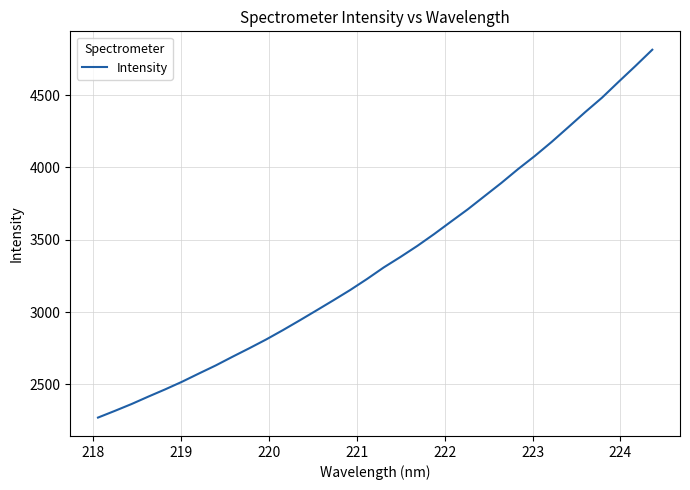

What is the difference between the maximum and minimum values?

2545.3